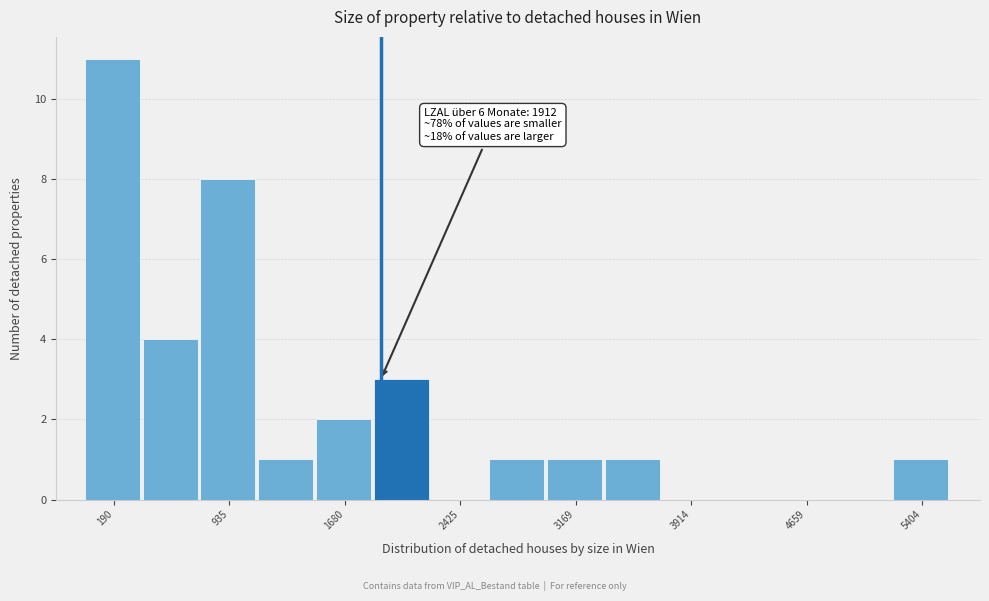

Read against the x-axis, roughly where is the centre of the tallest bar?

200